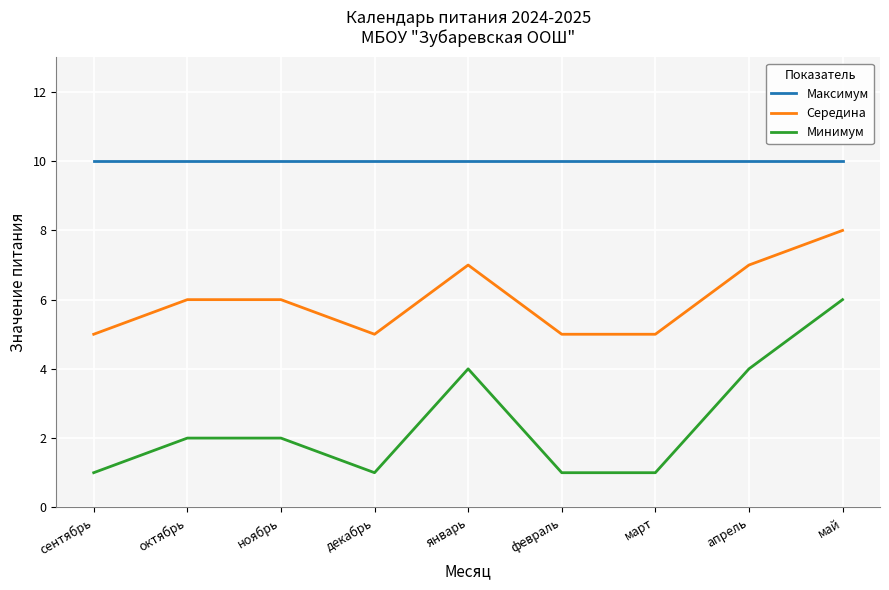

Reading left to right, transcribe all the data shown in this chart.

Максимум: 10	10	10	10	10	10	10	10	10
Середина: 5	6	6	5	7	5	5	7	8
Минимум: 1	2	2	1	4	1	1	4	6